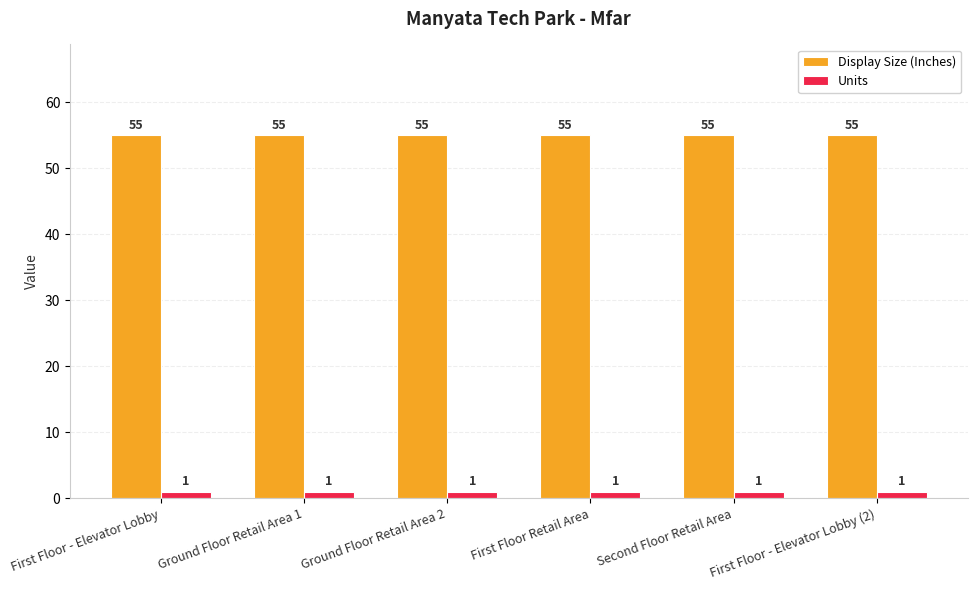

What are all the series names shown in the legend?

Display Size (Inches), Units